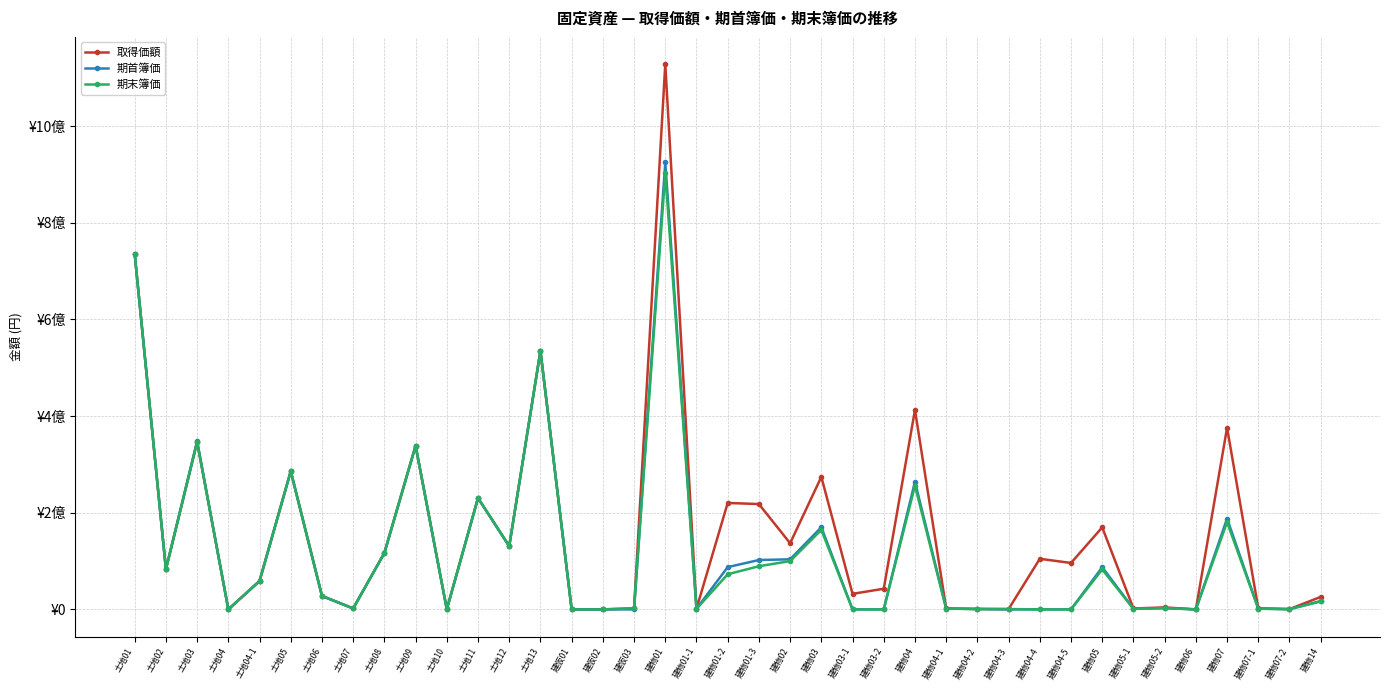

What are all the series names shown in the legend?

取得価額, 期首簿価, 期末簿価